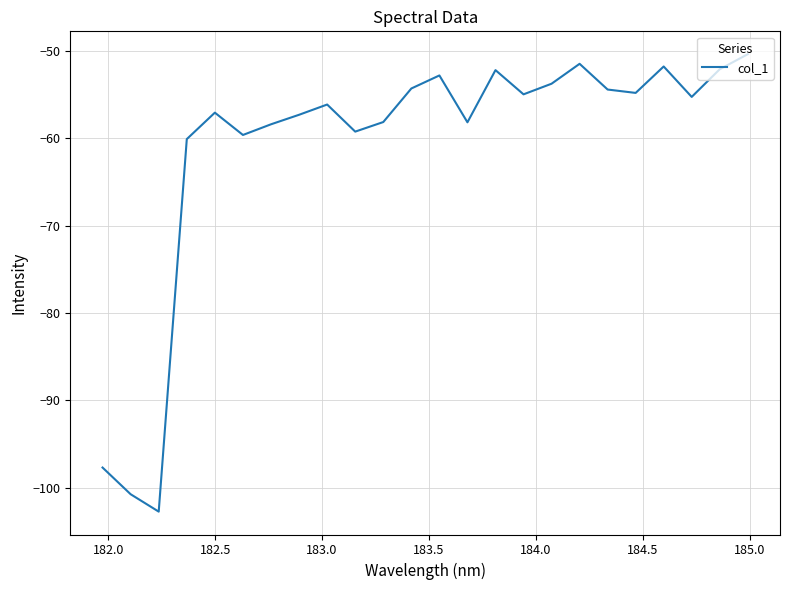

What is the smallest value displayed?

-102.8